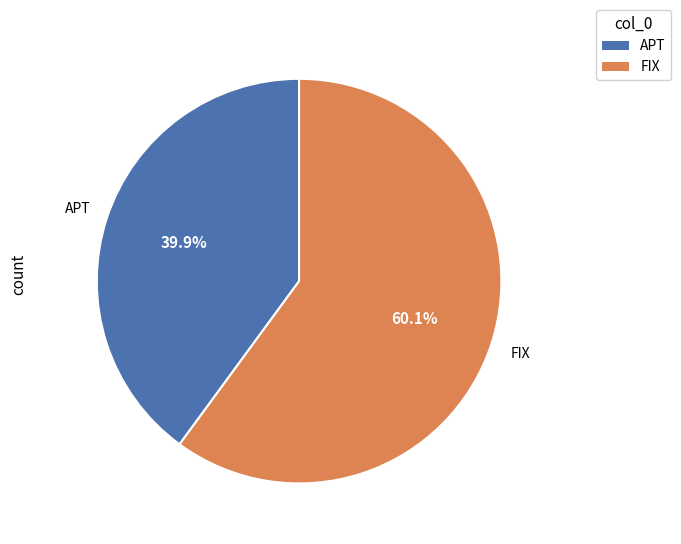

How many slices are in this pie chart?

2